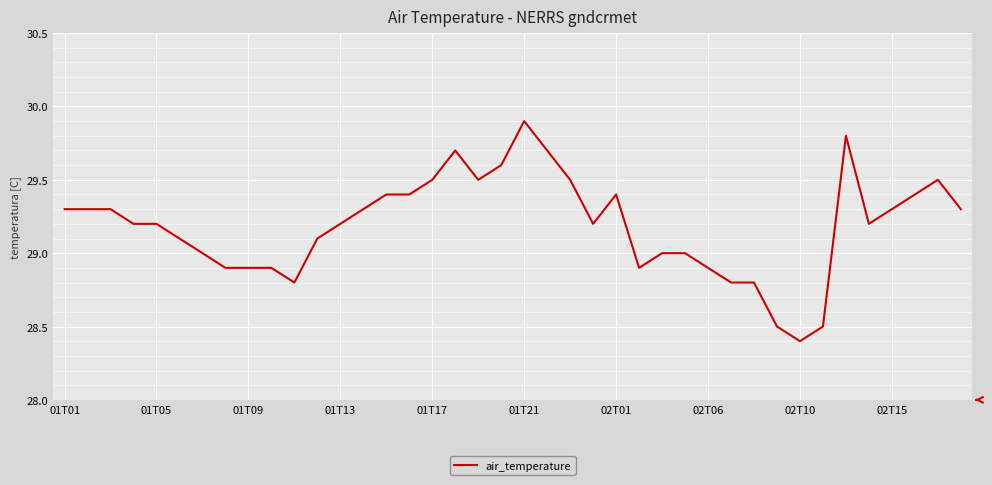

What is the greatest value displayed?

29.9